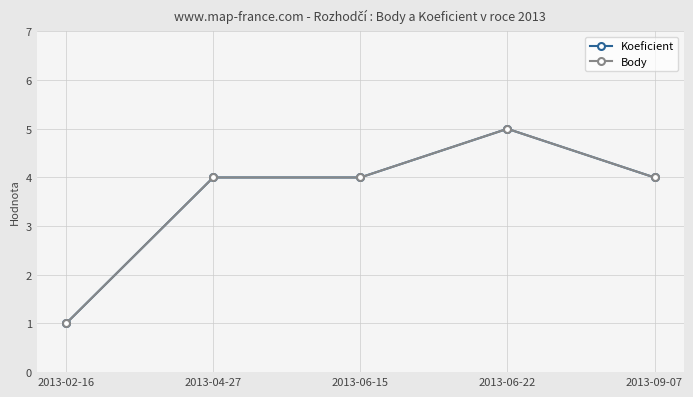

At which label does Koeficient reach its minimum?

2013-02-16